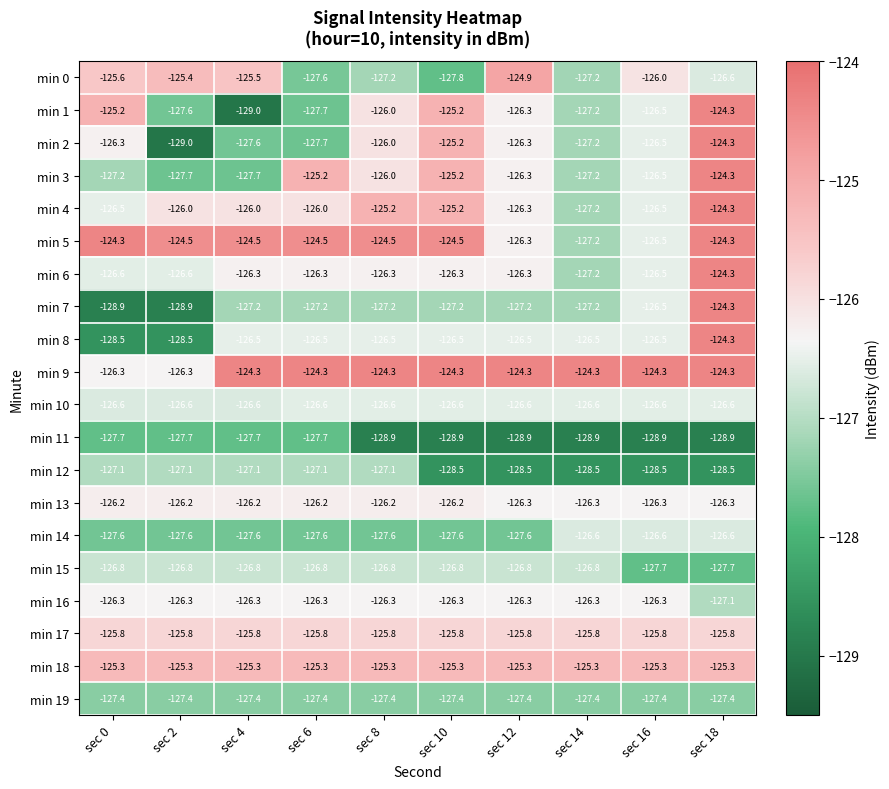

Where does the min 14 series first go above -127?

sec 14